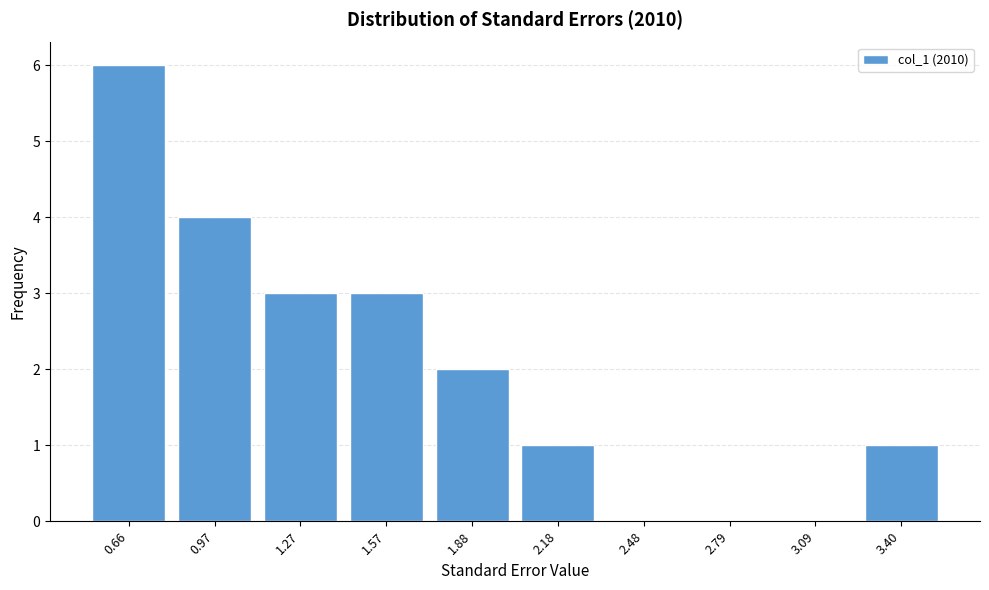

Reading left to right, extract all data points from this chart.

0.66=6	0.97=4	1.27=3	1.57=3	1.88=2	2.18=1	2.48=0	2.79=0	3.09=0	3.40=1